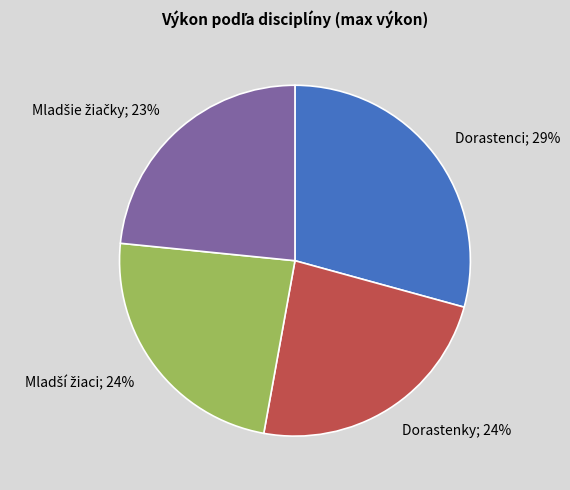

Is it true that Dorastenci; 29% is 20% of the pie?

False